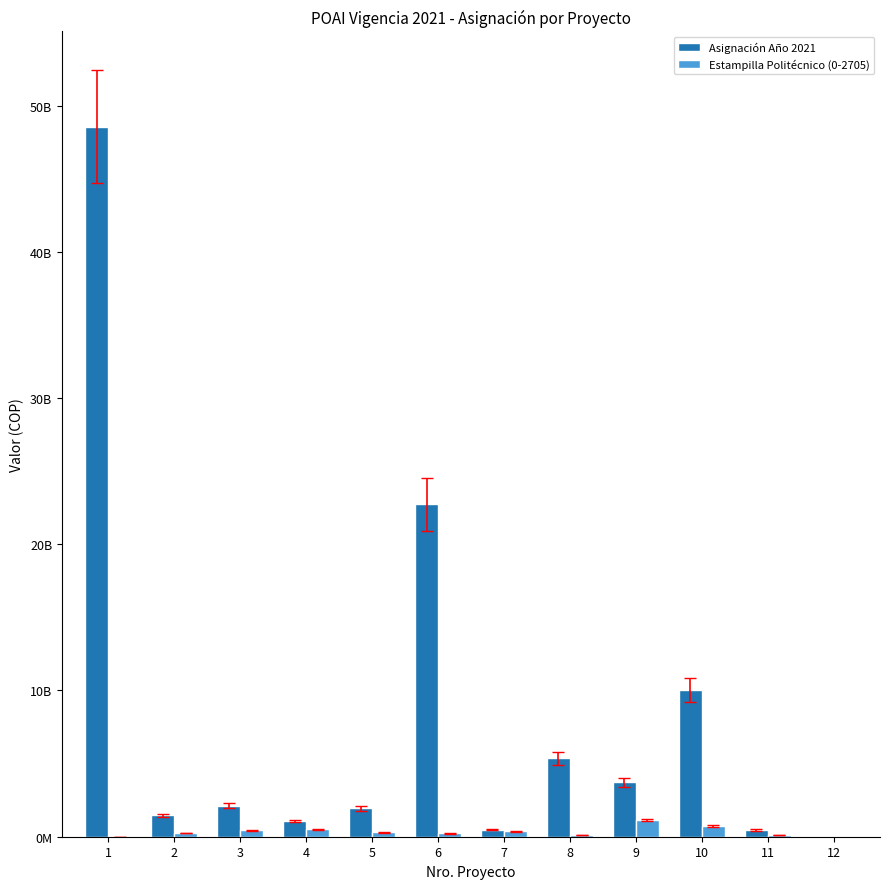

Are the bars horizontal?

No